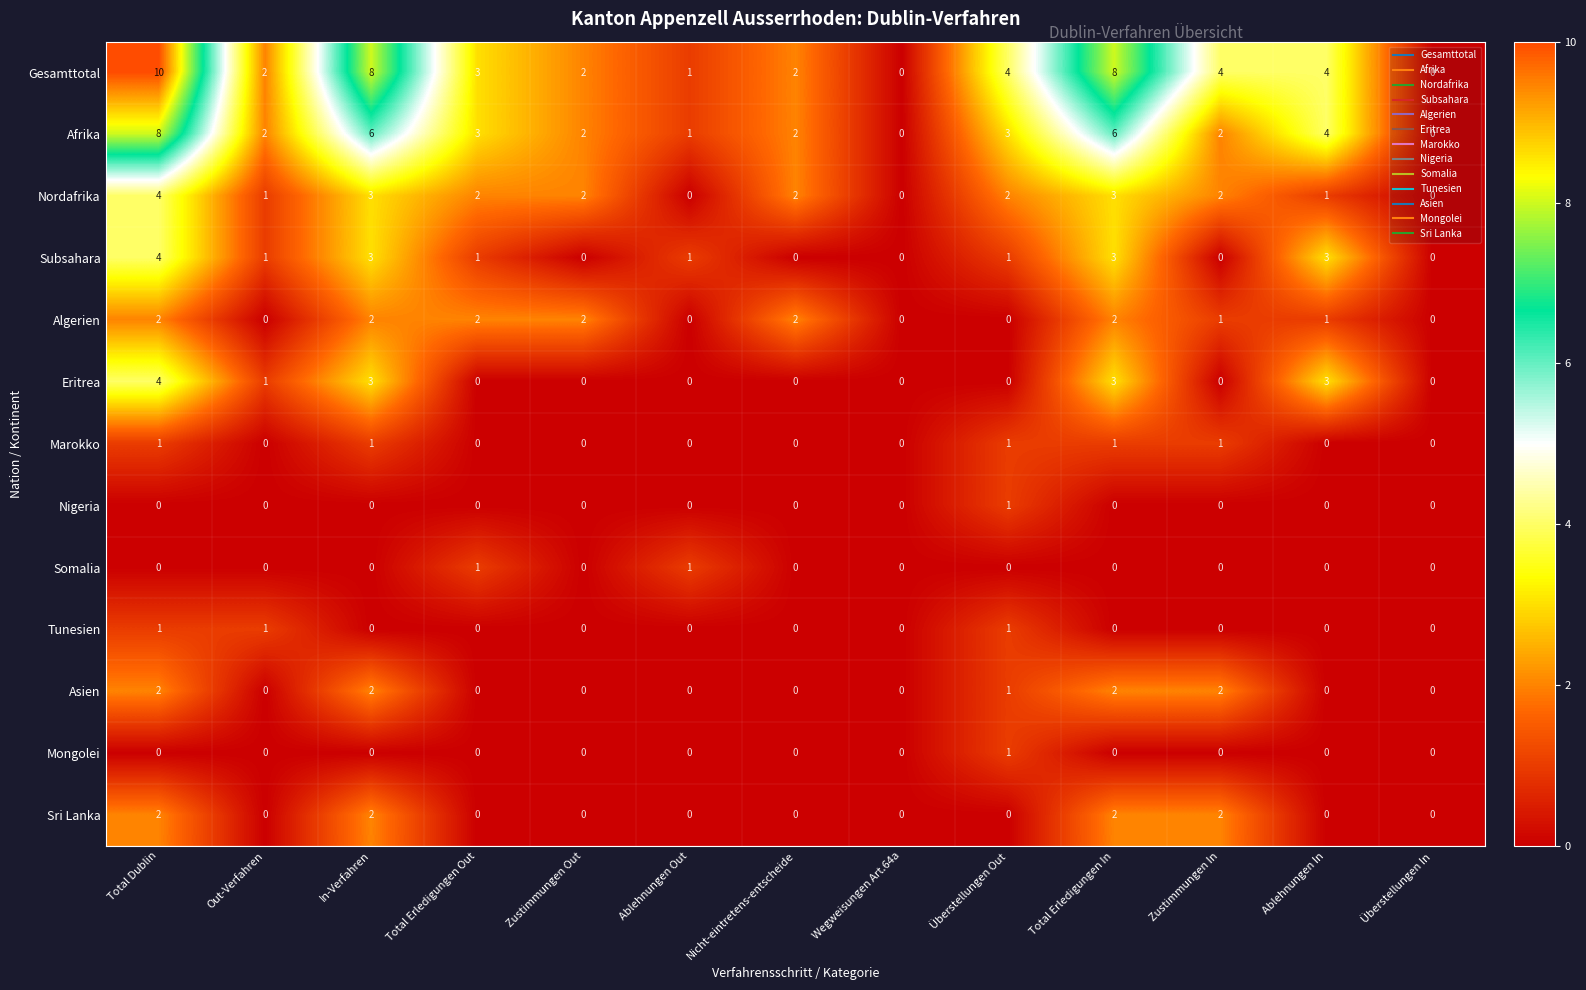

What is the sum of all Marokko values?

5